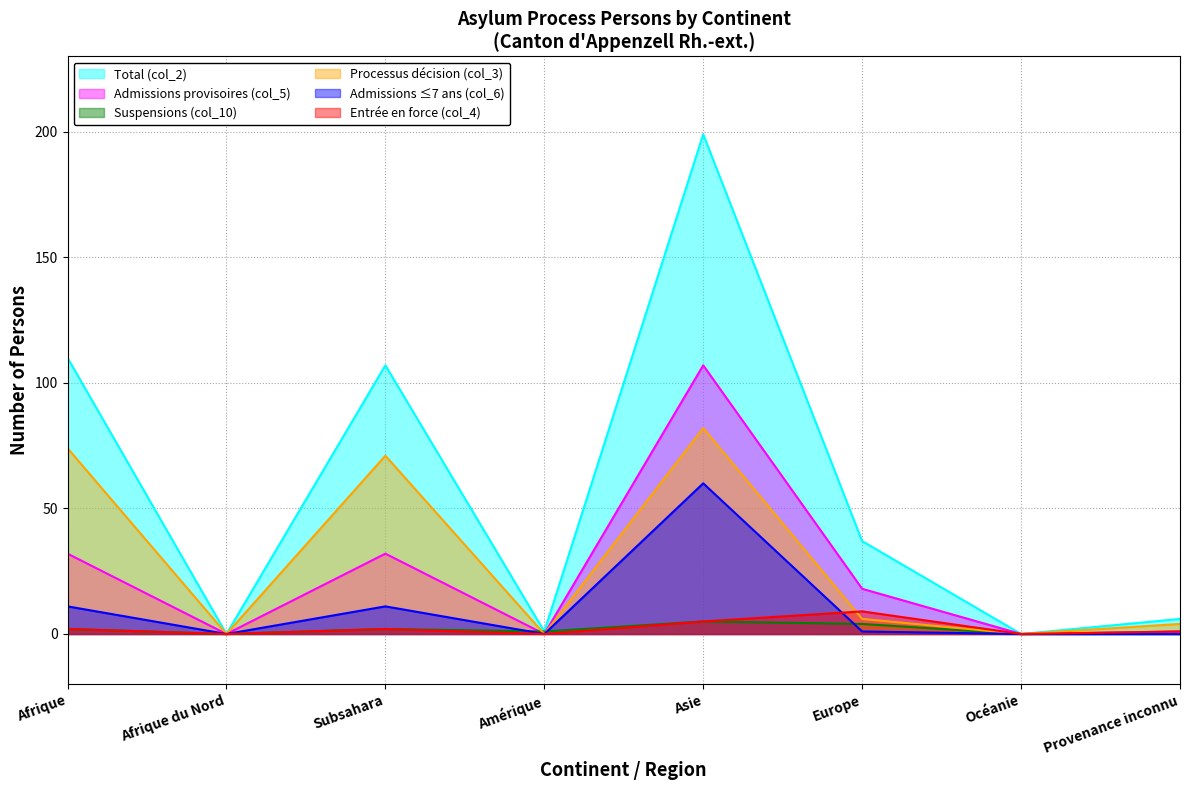

True or false: Entrée en force (col_4) has more than 1 points higher than both neighbors.

True